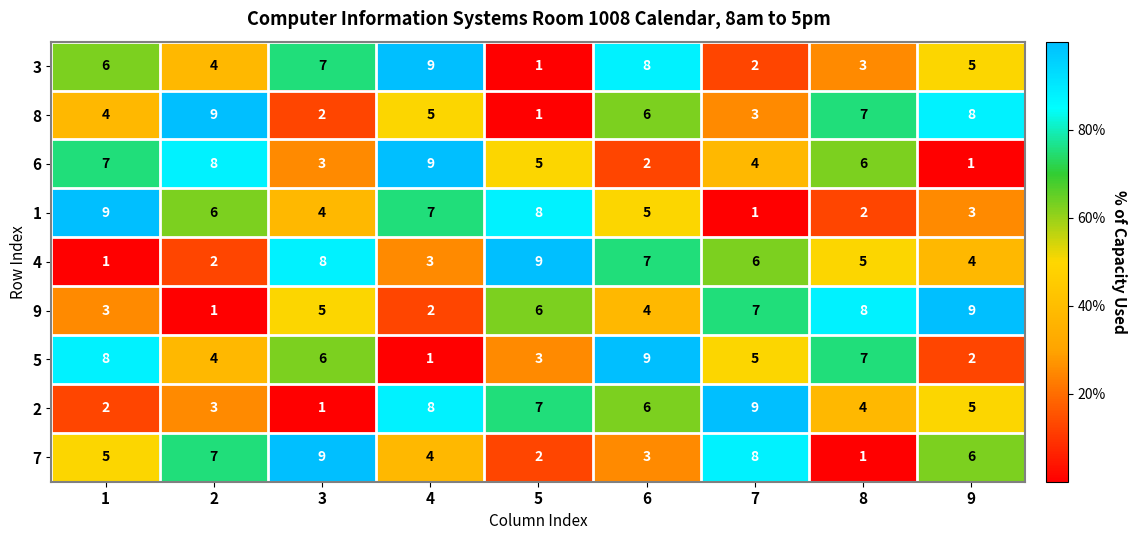

Count the number of data series in this chart.

9